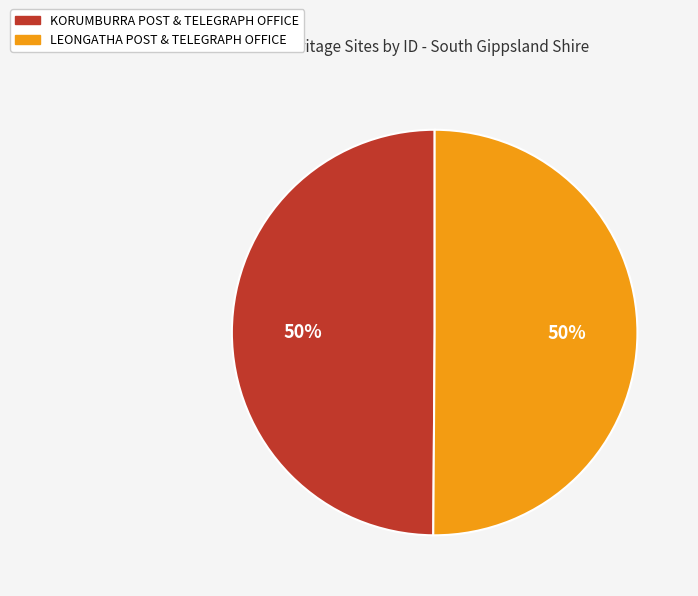

Count the number of slices in the pie.

2